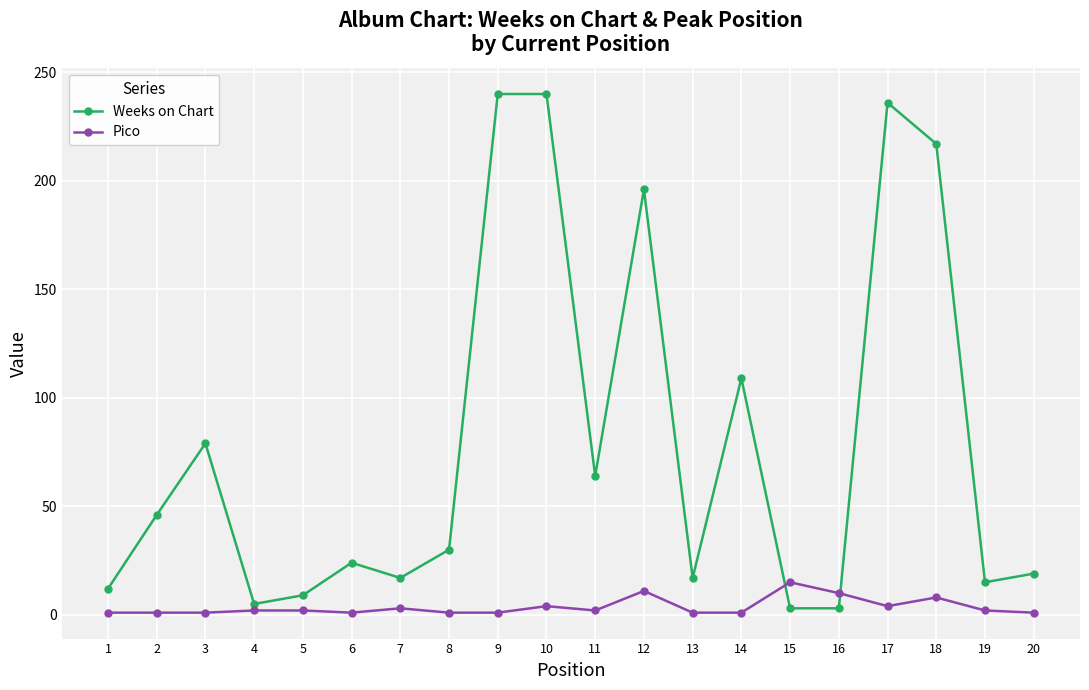

Rank the series at 18 from lowest to highest value.

Pico, Weeks on Chart